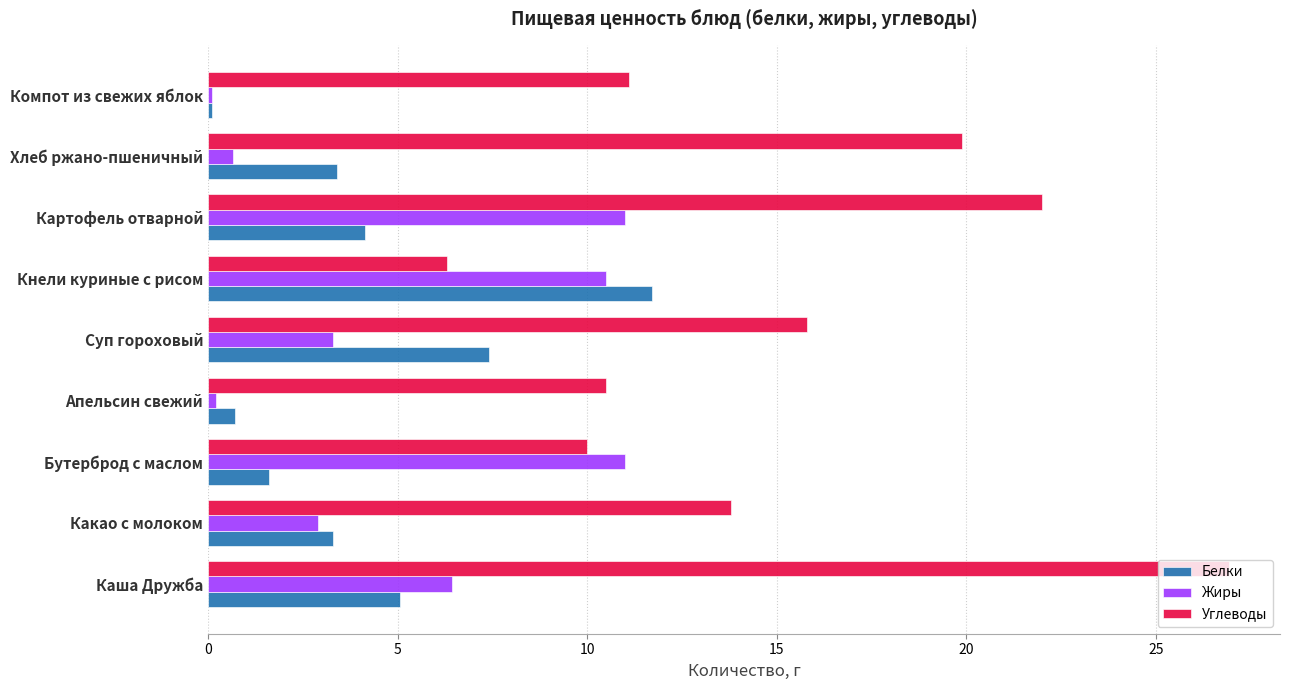

What is the difference between the highest and lowest values at Бутерброд с маслом?

9.4